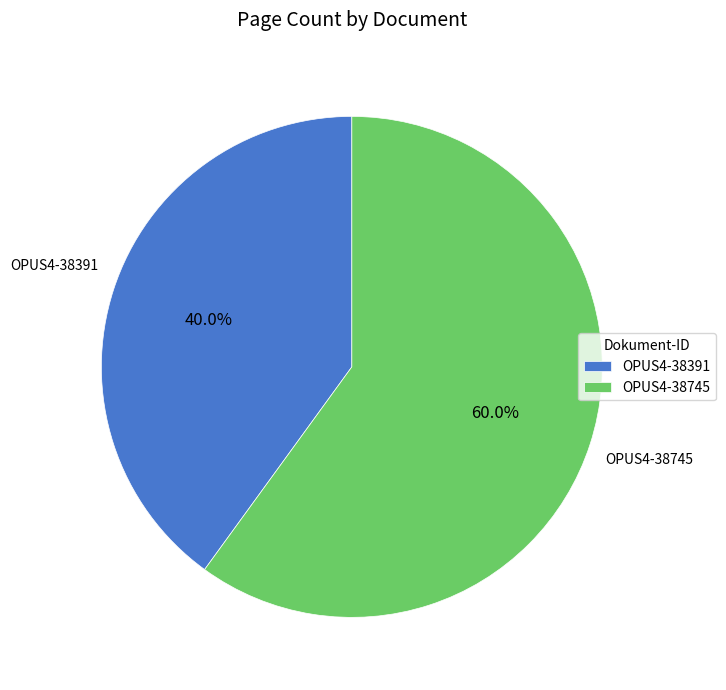

To the nearest percent, what is the difference between the OPUS4-38391 and OPUS4-38745 slice percentages?

20%